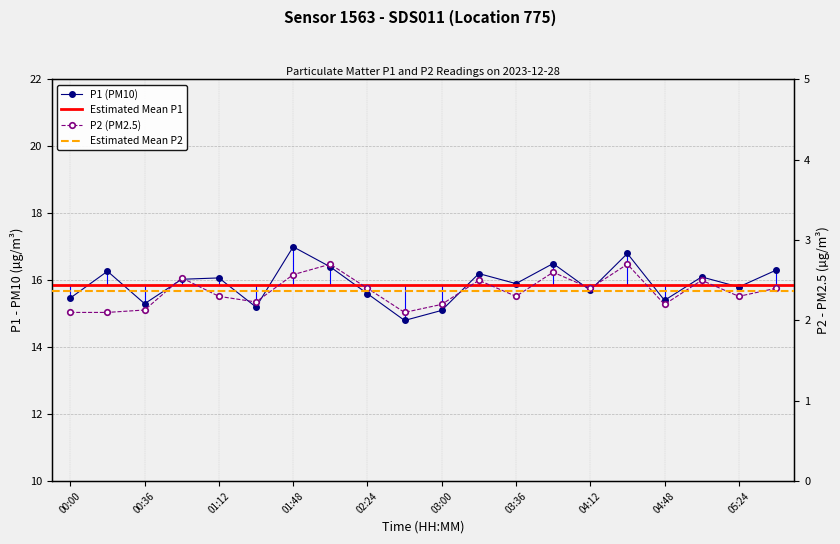

What is the value of the P1 point at the 9th from the left?

15.6